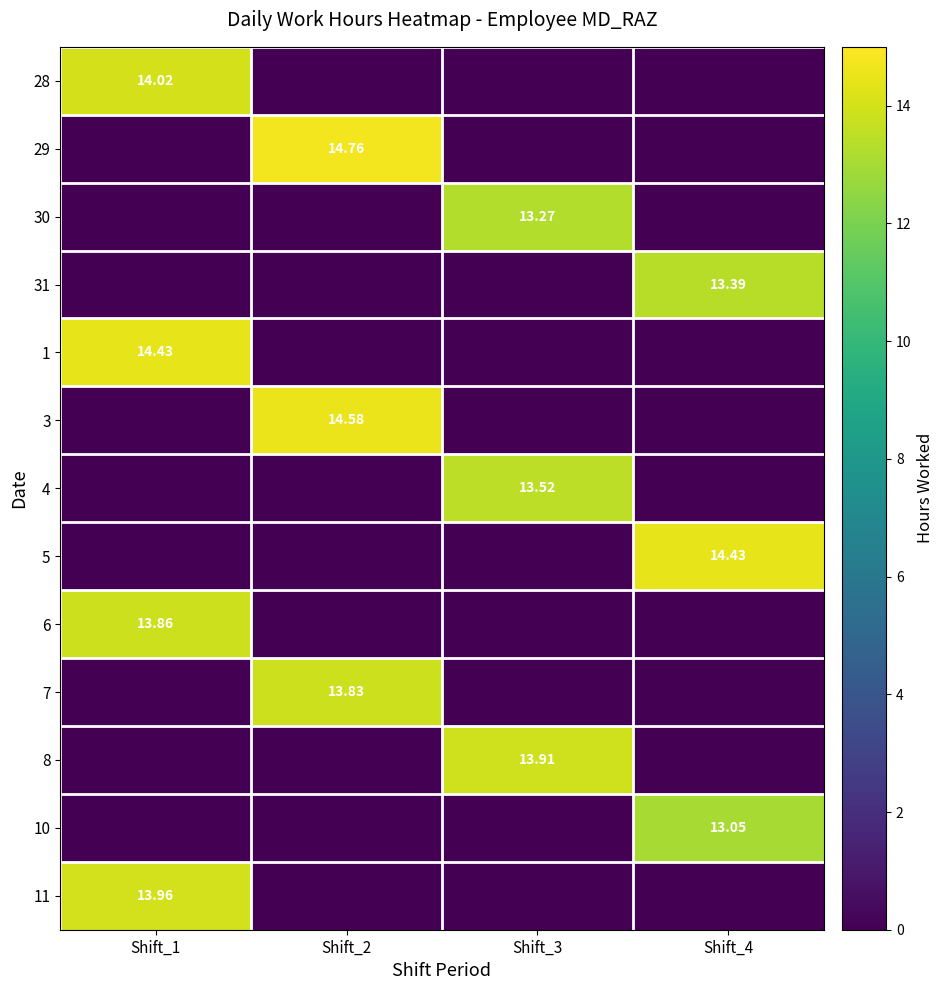

At which category is the sum across all series the highest?

Shift_1